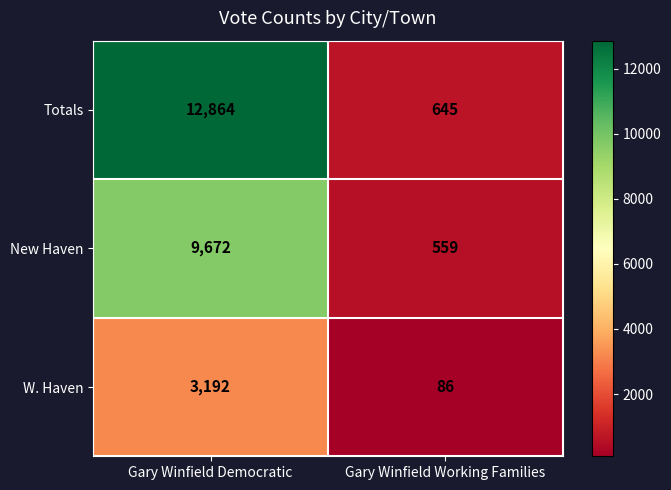

The W. Haven series shows 3192 at Gary Winfield Democratic. True or false?

True